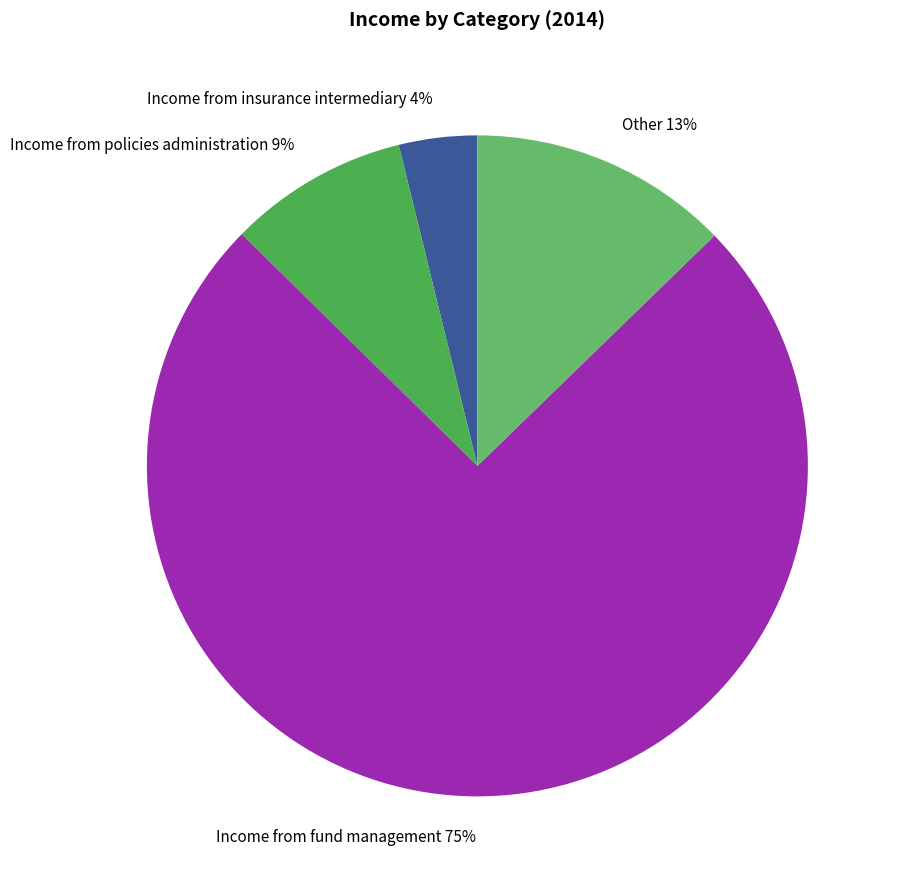

Approximately how many times larger is the value at Other compared to Income from fund management?

0.2